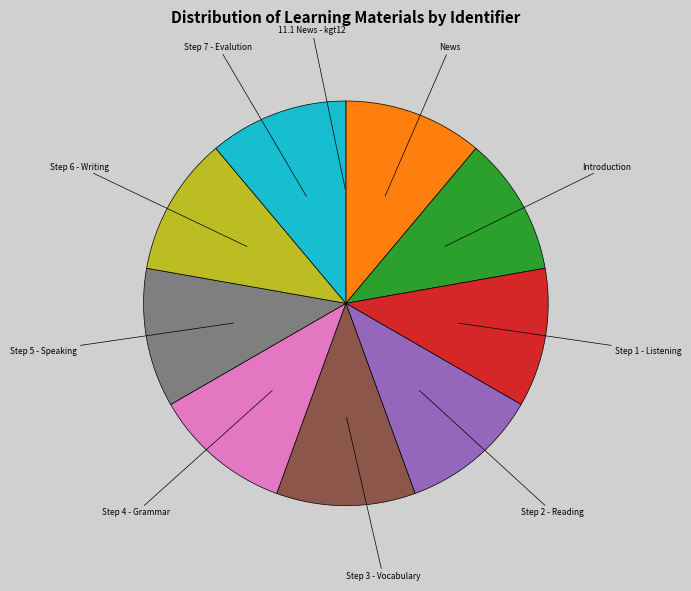

Is there a majority slice in this chart?

No